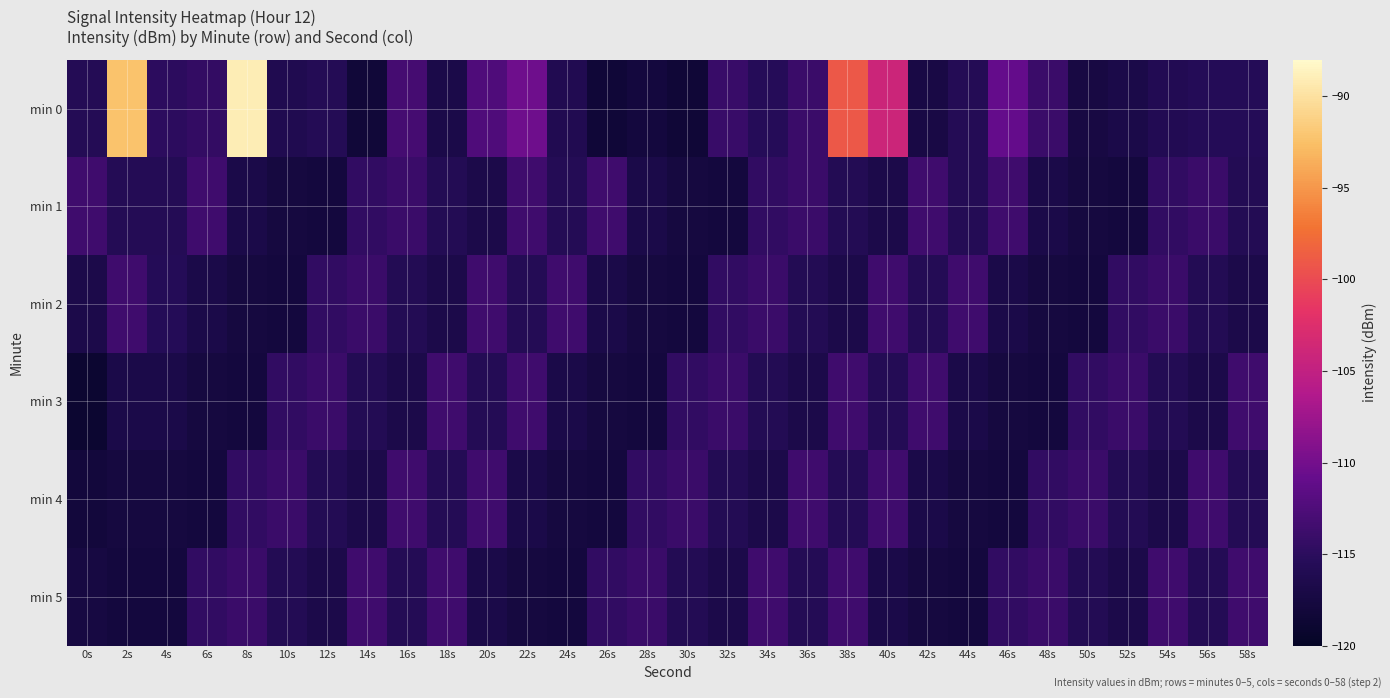

Reading left to right, transcribe all the data shown in this chart.

min 0: 0s=-115.7	2s=-92.4	4s=-114.9	6s=-114.4	8s=-89.1	10s=-116.2	12s=-115.7	14s=-118.2	16s=-113.2	18s=-116.8	20s=-112.4	22s=-110.3	24s=-116.1	26s=-118.3	28s=-117.8	30s=-118.5	32s=-114.0	34s=-115.4	36s=-113.9	38s=-99.1	40s=-104.1	42s=-117.2	44s=-115.6	46s=-111.0	48s=-113.9	50s=-117.3	52s=-116.8	54s=-116.0	56s=-115.6	58s=-115.6
min 1: 0s=-113.6	2s=-115.7	4s=-115.7	6s=-113.6	8s=-116.8	10s=-117.6	12s=-117.8	14s=-114.6	16s=-114.0	18s=-115.8	20s=-116.7	22s=-113.6	24s=-115.7	26s=-113.6	28s=-116.8	30s=-117.6	32s=-117.8	34s=-114.6	36s=-114.0	38s=-115.8	40s=-116.7	42s=-113.6	44s=-115.7	46s=-113.6	48s=-116.8	50s=-117.6	52s=-117.8	54s=-114.6	56s=-114.0	58s=-115.8
min 2: 0s=-116.7	2s=-113.6	4s=-115.6	6s=-116.8	8s=-117.6	10s=-117.8	12s=-114.6	14s=-114.0	16s=-115.8	18s=-116.7	20s=-113.6	22s=-115.7	24s=-113.6	26s=-116.8	28s=-117.6	30s=-117.8	32s=-114.6	34s=-114.0	36s=-115.8	38s=-116.7	40s=-113.6	42s=-115.7	44s=-113.6	46s=-116.8	48s=-117.6	50s=-117.8	52s=-114.6	54s=-114.0	56s=-115.8	58s=-116.7
min 3: 0s=-119.0	2s=-116.8	4s=-116.8	6s=-117.6	8s=-117.8	10s=-114.6	12s=-114.0	14s=-115.8	16s=-116.7	18s=-113.6	20s=-115.7	22s=-113.6	24s=-116.8	26s=-117.6	28s=-117.8	30s=-114.6	32s=-114.0	34s=-115.8	36s=-116.7	38s=-113.6	40s=-115.7	42s=-113.6	44s=-116.8	46s=-117.6	48s=-117.8	50s=-114.6	52s=-114.0	54s=-115.8	56s=-116.7	58s=-113.6
min 4: 0s=-118.0	2s=-117.6	4s=-117.6	6s=-117.8	8s=-114.6	10s=-114.0	12s=-115.8	14s=-116.7	16s=-113.6	18s=-115.7	20s=-113.6	22s=-116.8	24s=-117.6	26s=-117.8	28s=-114.6	30s=-114.0	32s=-115.8	34s=-116.7	36s=-113.6	38s=-115.7	40s=-113.6	42s=-116.8	44s=-117.6	46s=-117.8	48s=-114.6	50s=-114.0	52s=-115.8	54s=-116.7	56s=-113.6	58s=-115.7
min 5: 0s=-117.5	2s=-117.8	4s=-117.8	6s=-114.6	8s=-114.0	10s=-115.8	12s=-116.7	14s=-113.6	16s=-115.7	18s=-113.6	20s=-116.8	22s=-117.6	24s=-117.8	26s=-114.6	28s=-114.0	30s=-115.8	32s=-116.7	34s=-113.6	36s=-115.7	38s=-113.6	40s=-116.8	42s=-117.6	44s=-117.8	46s=-114.6	48s=-114.0	50s=-115.8	52s=-116.7	54s=-113.6	56s=-115.7	58s=-113.6